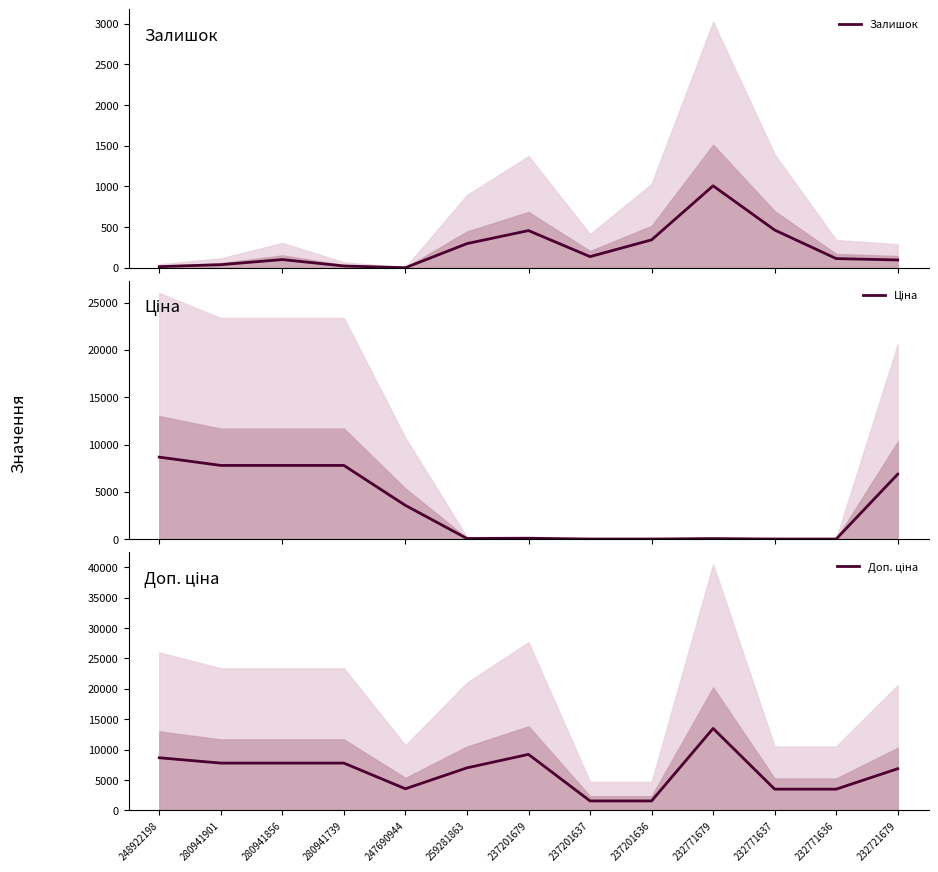

Which category has the highest value in the Залишок series?

232771679